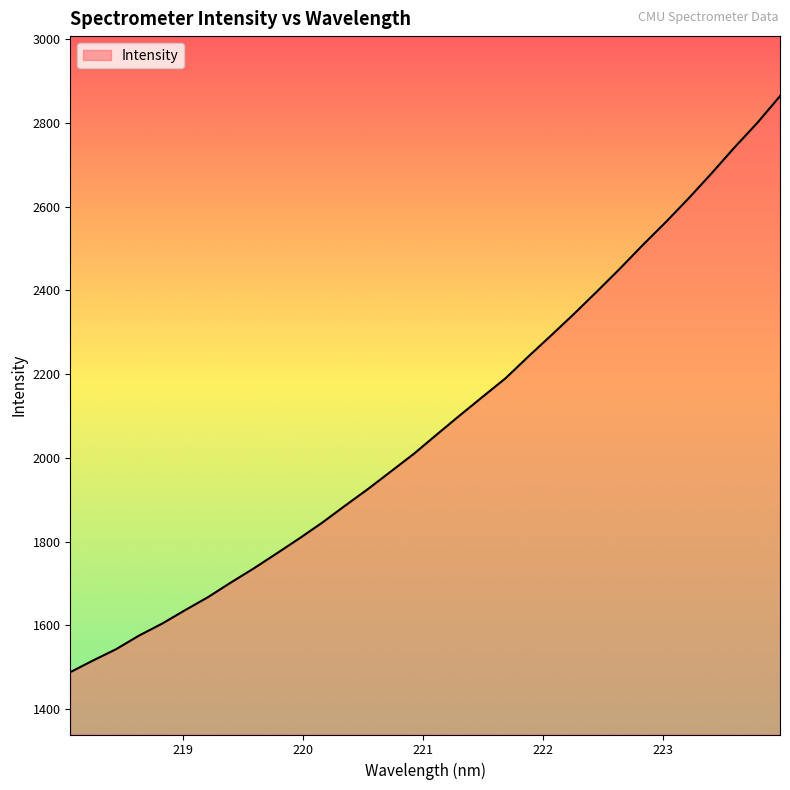

Reading left to right, list all the values displayed in this chart.

1488.6	1516.6	1543.4	1575.9	1604.2	1636.3	1667.3	1702.3	1736.0	1771.7	1808.0	1845.7	1886.2	1926.0	1967.9	2009.9	2055.9	2101.3	2145.9	2190.0	2242.1	2292.7	2344.2	2397.4	2451.7	2508.3	2562.6	2619.5	2678.8	2740.5	2799.2	2863.7